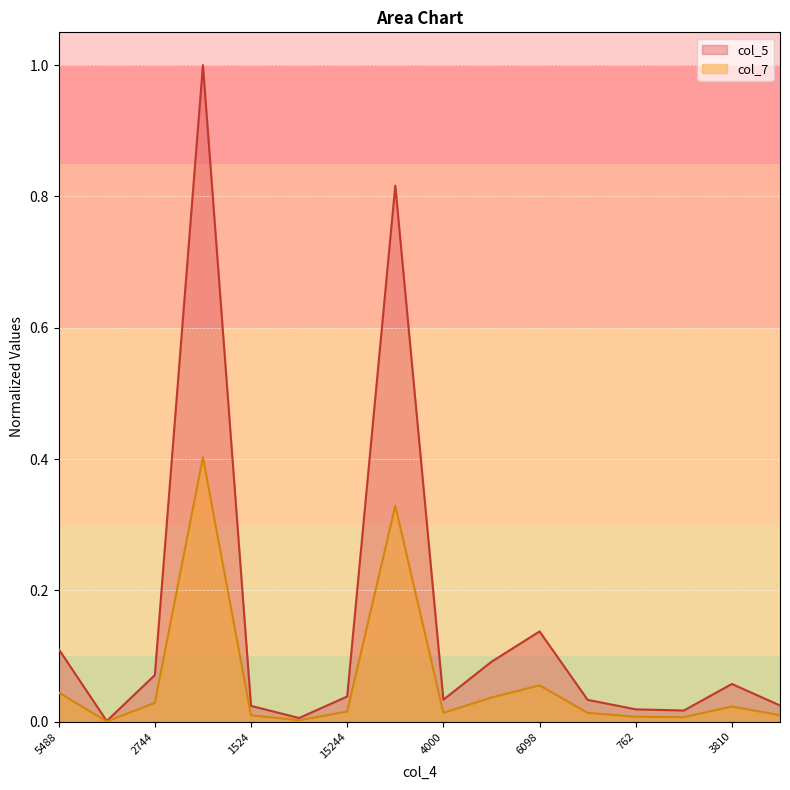

Reading left to right, transcribe all the data shown in this chart.

col_5: 0.1	0.0	0.1	1.0	0.0	0.0	0.0	0.8	0.0	0.1	0.1	0.0	0.0	0.0	0.1	0.0
col_7: 0.0	0.0	0.0	0.4	0.0	0.0	0.0	0.3	0.0	0.0	0.1	0.0	0.0	0.0	0.0	0.0